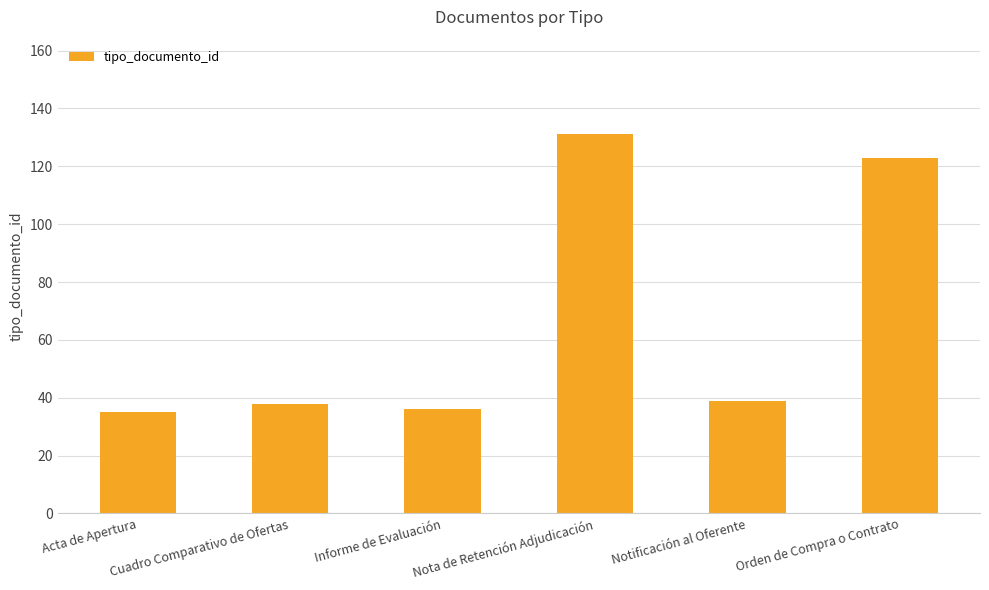

At which label is the value closest to 83?

Orden de Compra o Contrato